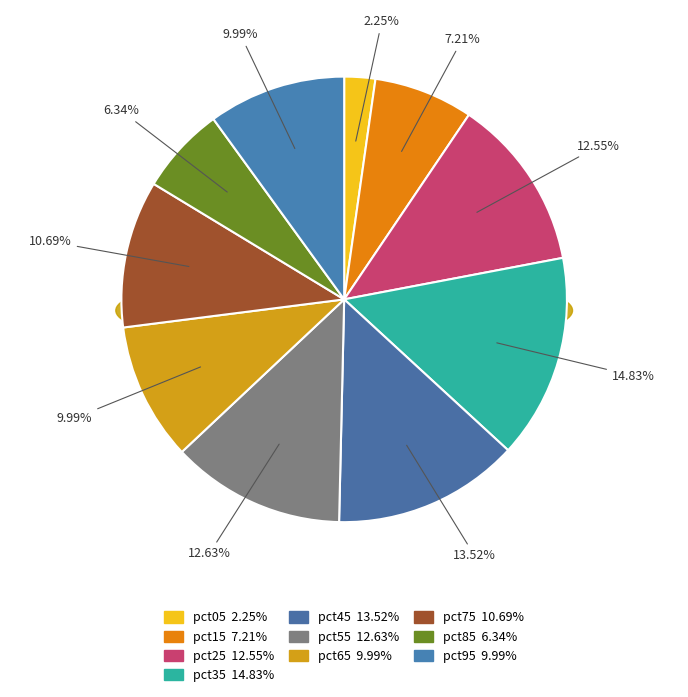

Count the number of slices in the pie.

10